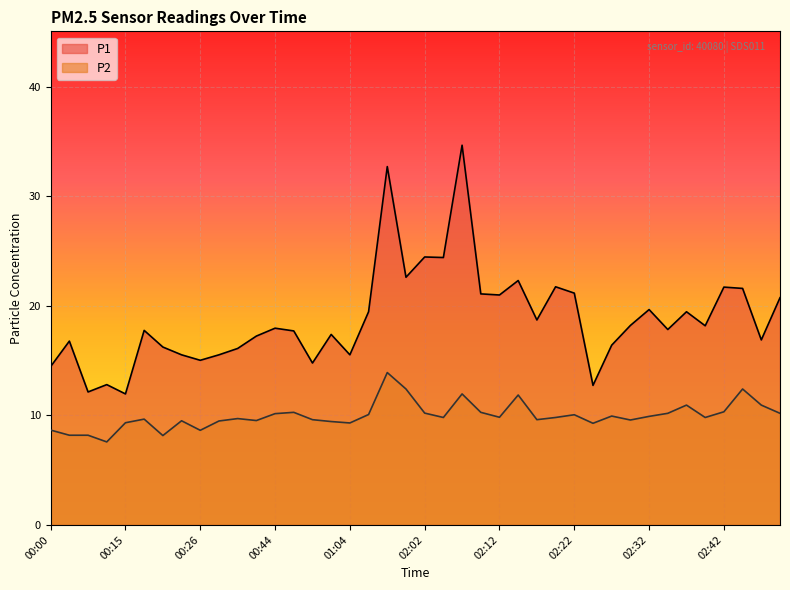

How many interior local peaks does the P2 series have?

11